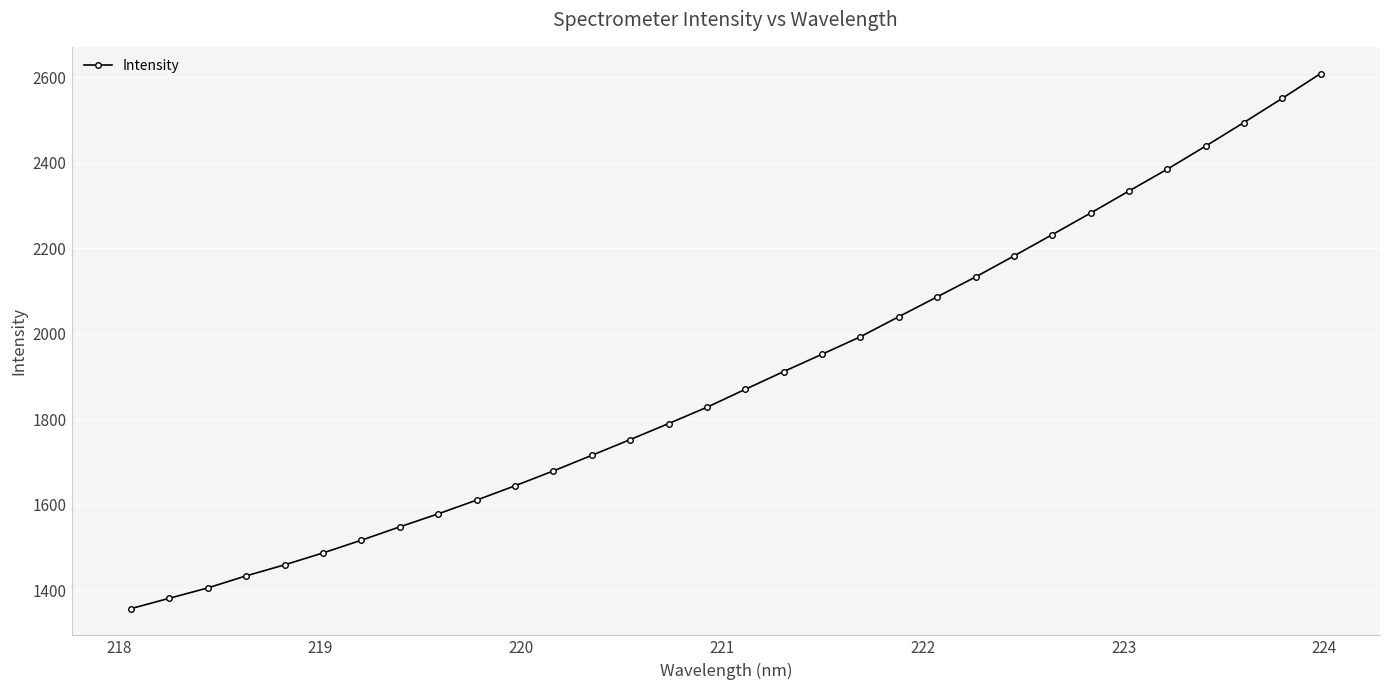

How many series are shown in this chart?

1